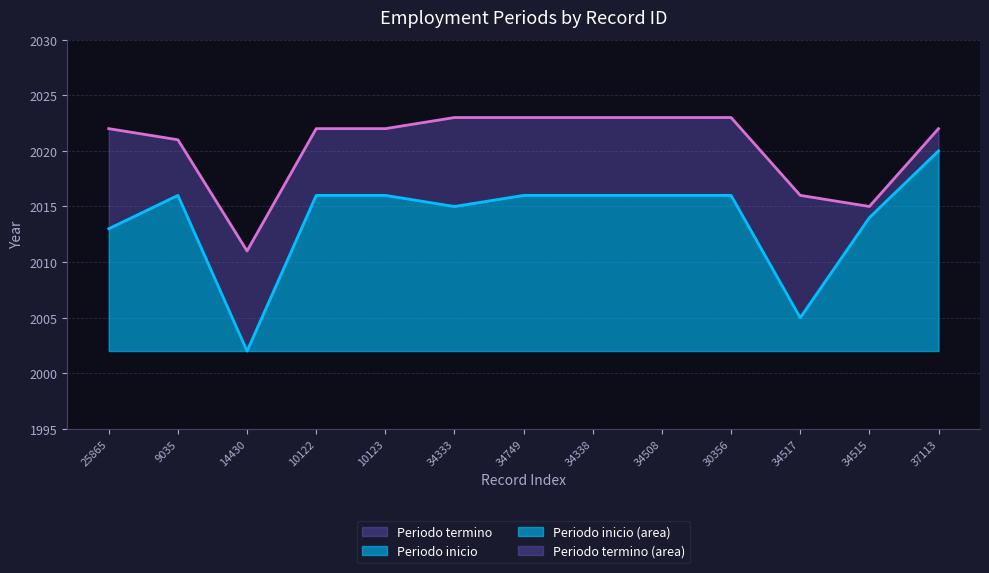

What is the average value of the Periodo termino series?

2020